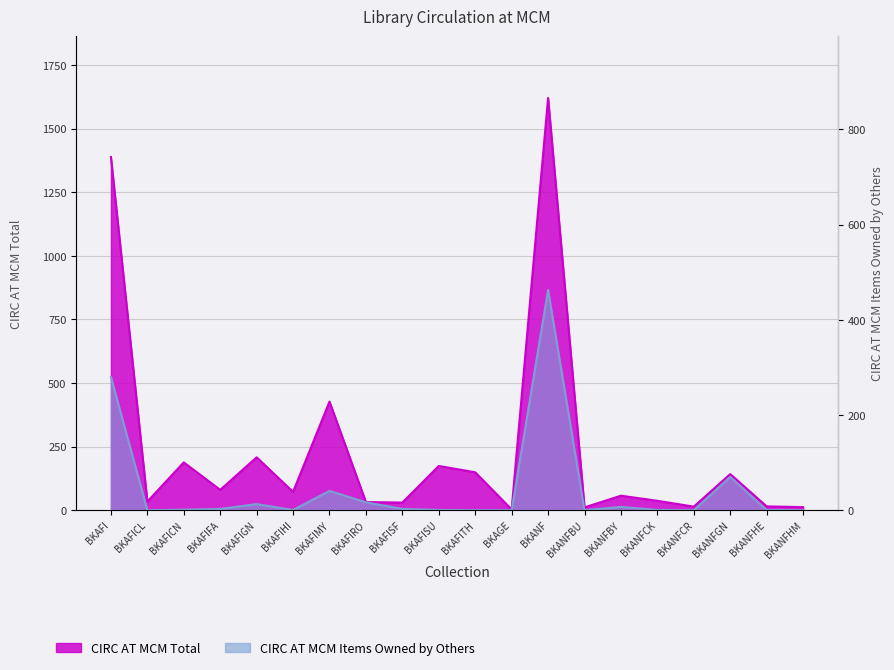

What are all the series names shown in the legend?

CIRC AT MCM TOTAL, CIRC AT MCM ITEMS OWNED BY OTHERS